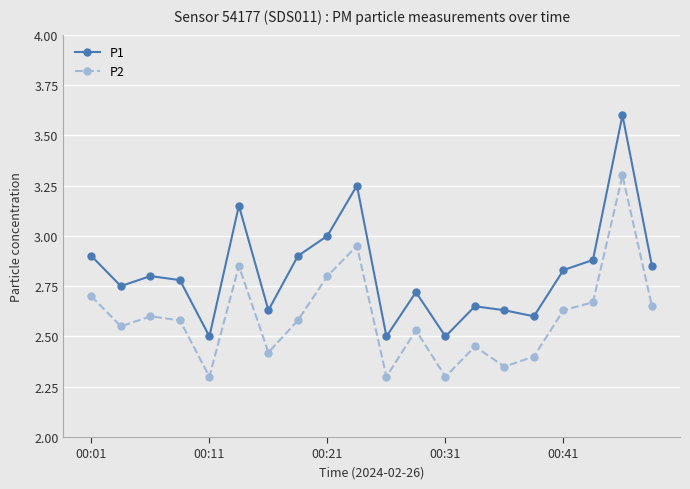

Count the number of data series in this chart.

2